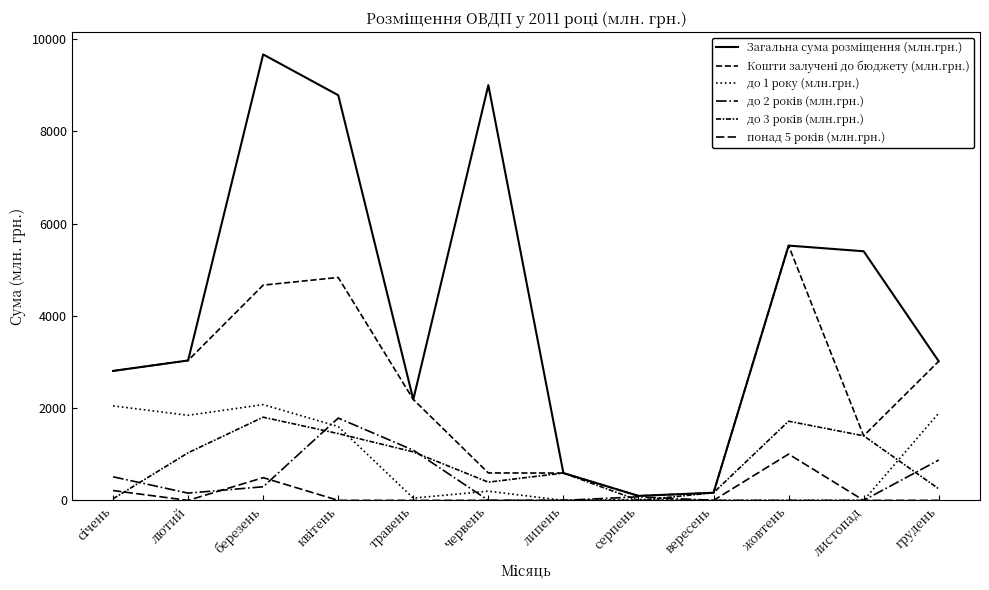

Where is the first local maximum for до 3 років (млн.грн.)?

березень